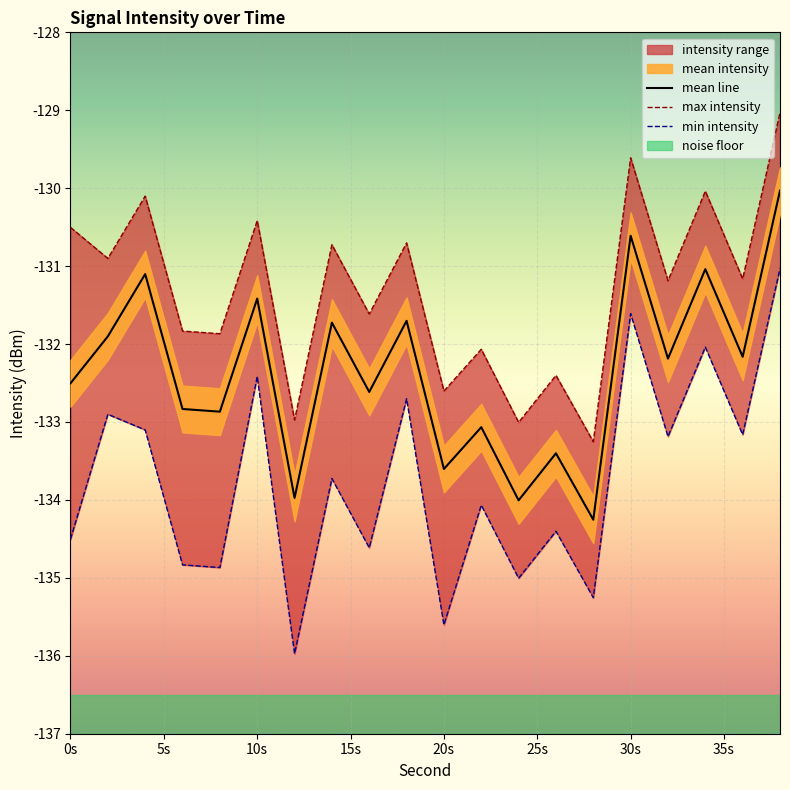

At 20s, list the series in order from largest to smallest.

max_intensity, mean_intensity, min_intensity